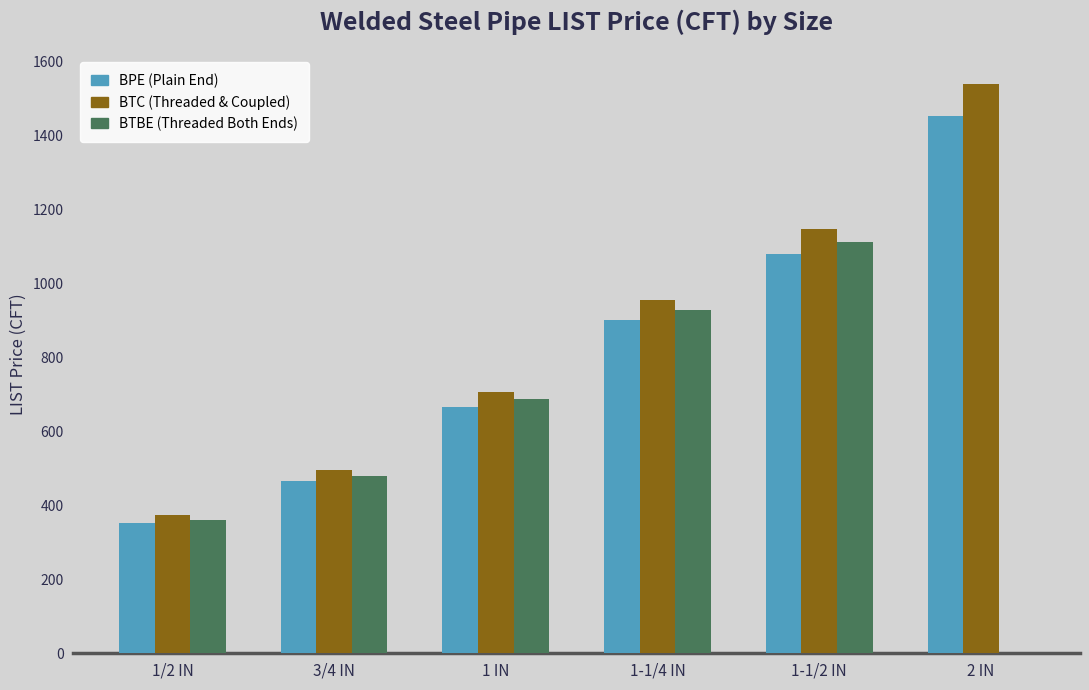

What is the maximum value for BTBE (Threaded Both Ends)?

1113.1